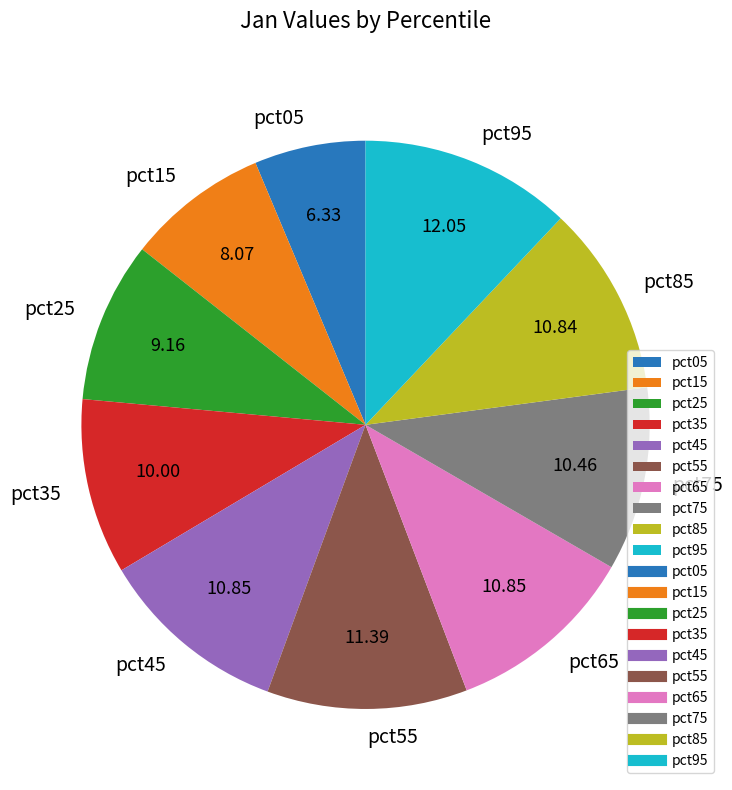

Is there a majority slice in this chart?

No